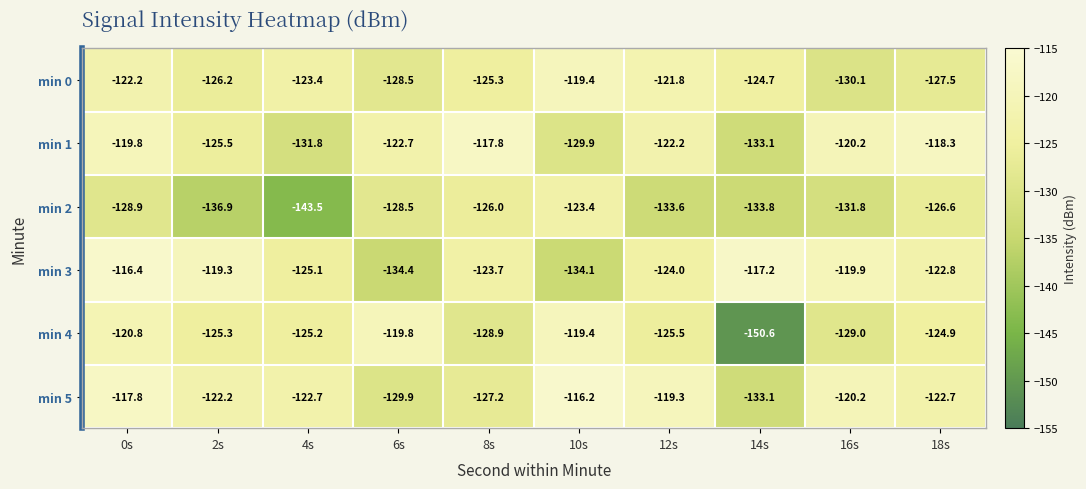

What is the sum of the min 2 values at 18s and 12s?

-260.2